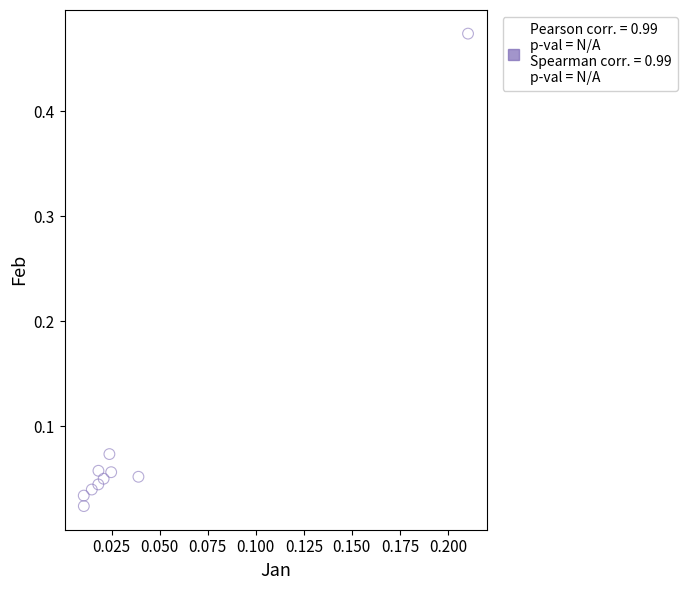

What is the range of Y values (max minus min)?

0.4